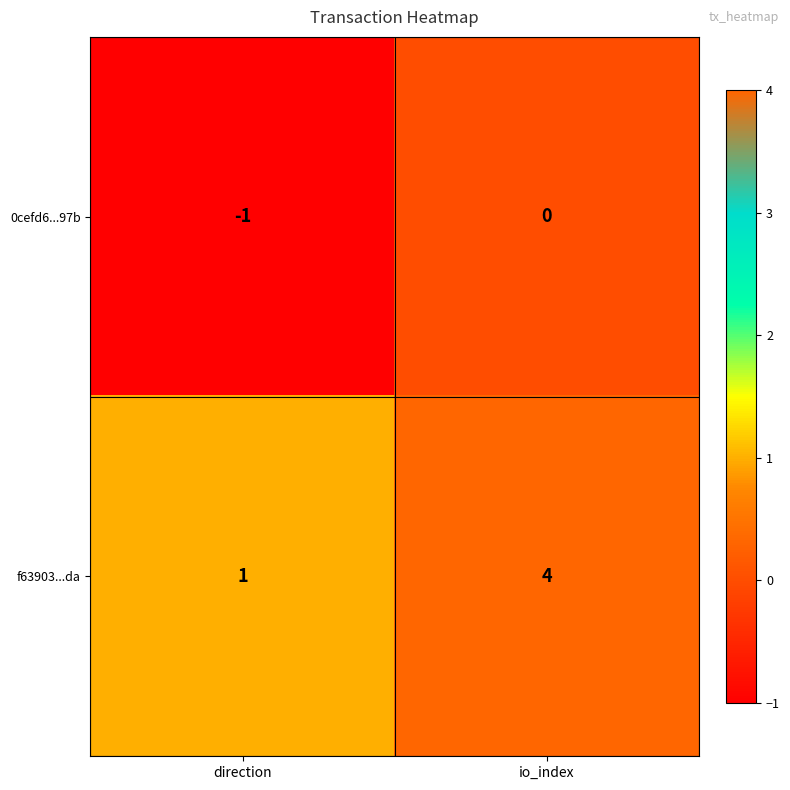

At how many categories does at least one series exceed 3?

1